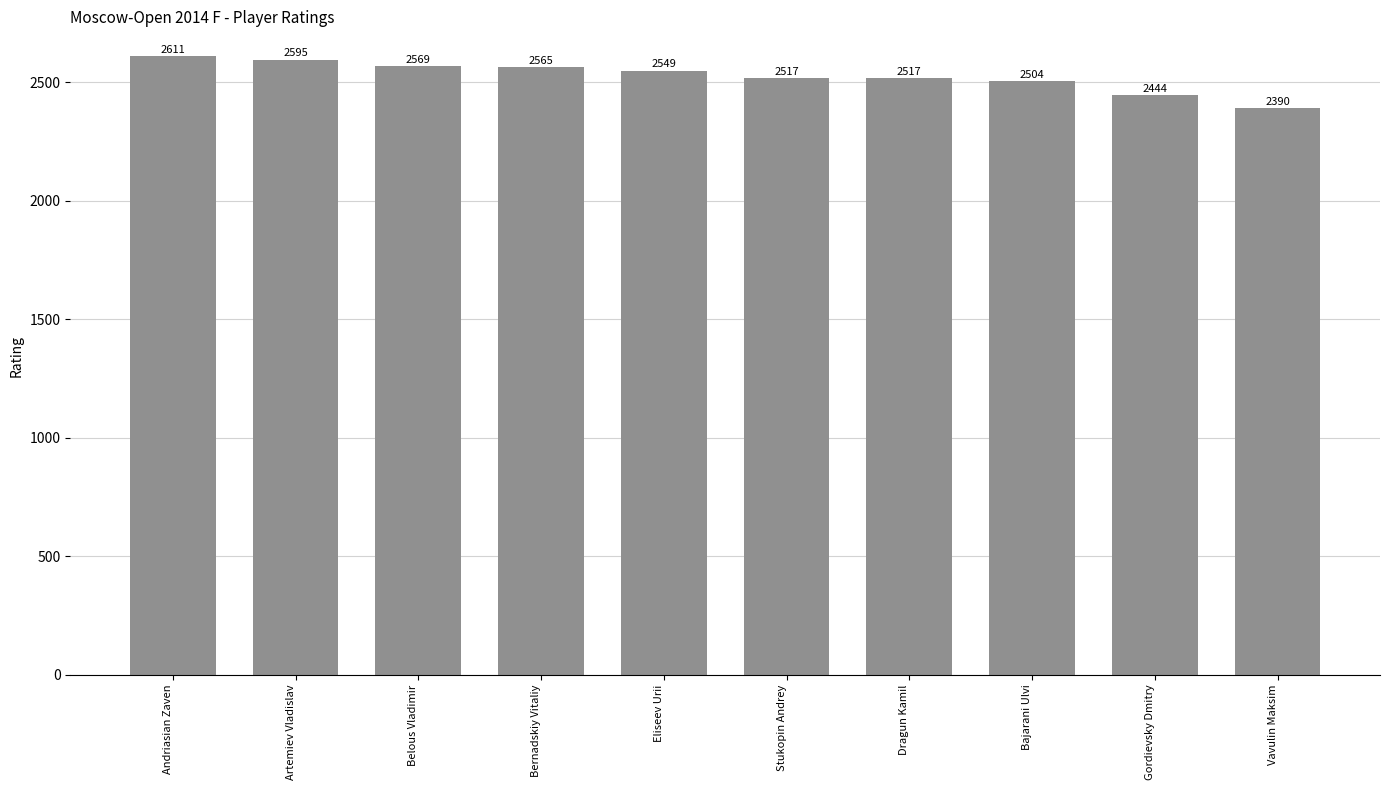

What is the difference between the values at Stukopin Andrey and Gordievsky Dmitry?

73